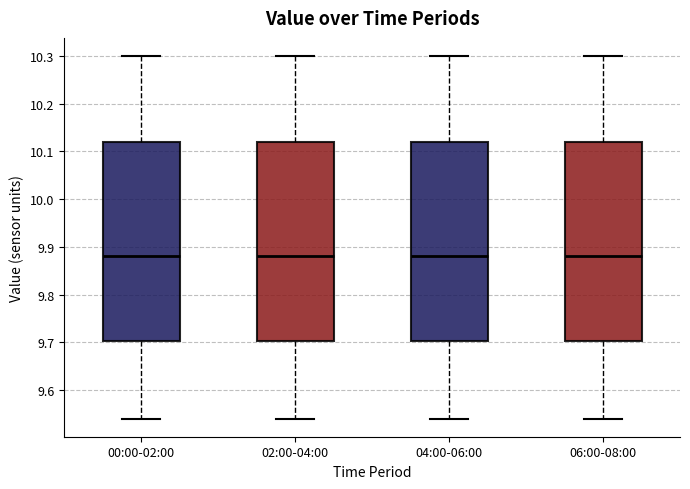

Where does the upper whisker of the box for 00:00-02:00 end on the y-axis? The values are not printed on the chart, so give them approximately, as read against the axis.

10.30